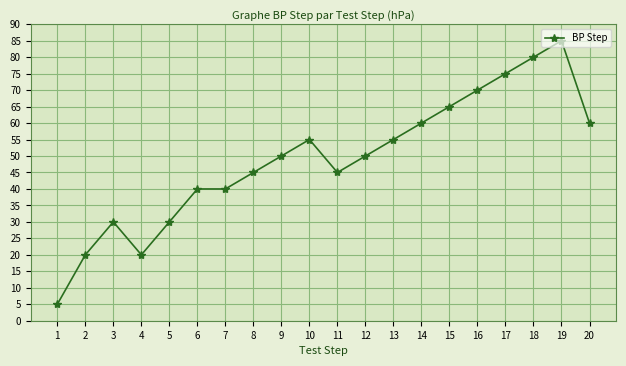

Is it true that the value at 17 is 52?

False